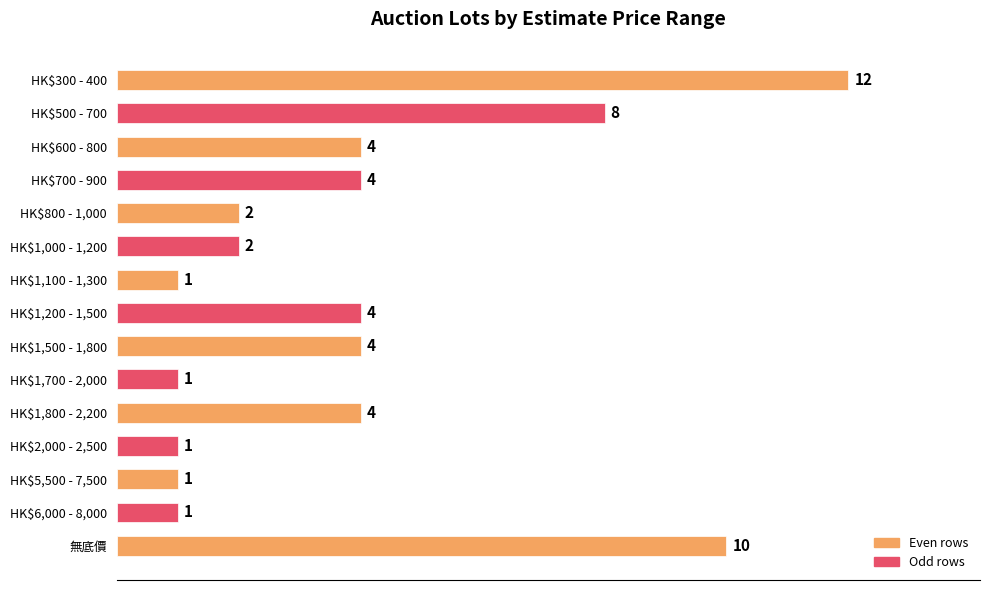

What is the change in value from HK$1,500 - 1,800 to 無底價?

+6